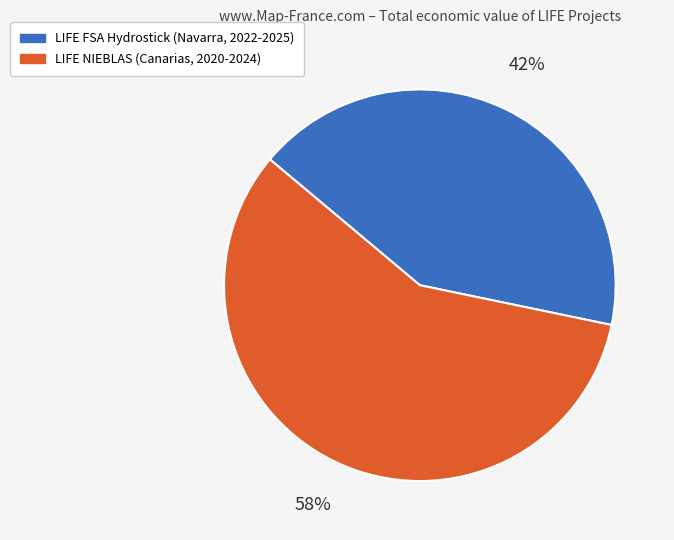

To the nearest percent, what portion does LIFE FSA Hydrostick (Navarra, 2022-2025) represent?

42%